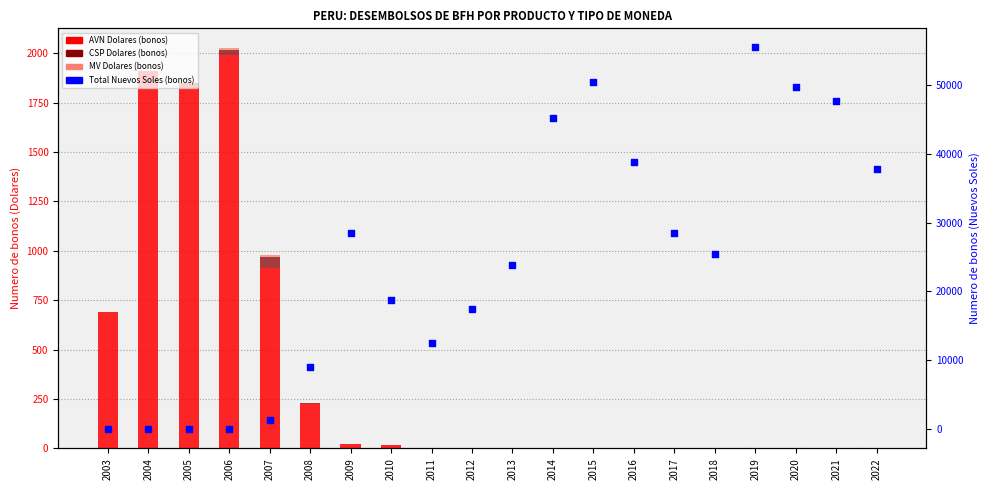

Which series has the largest Y range (max minus min)?

Total Nuevos Soles (bonos)